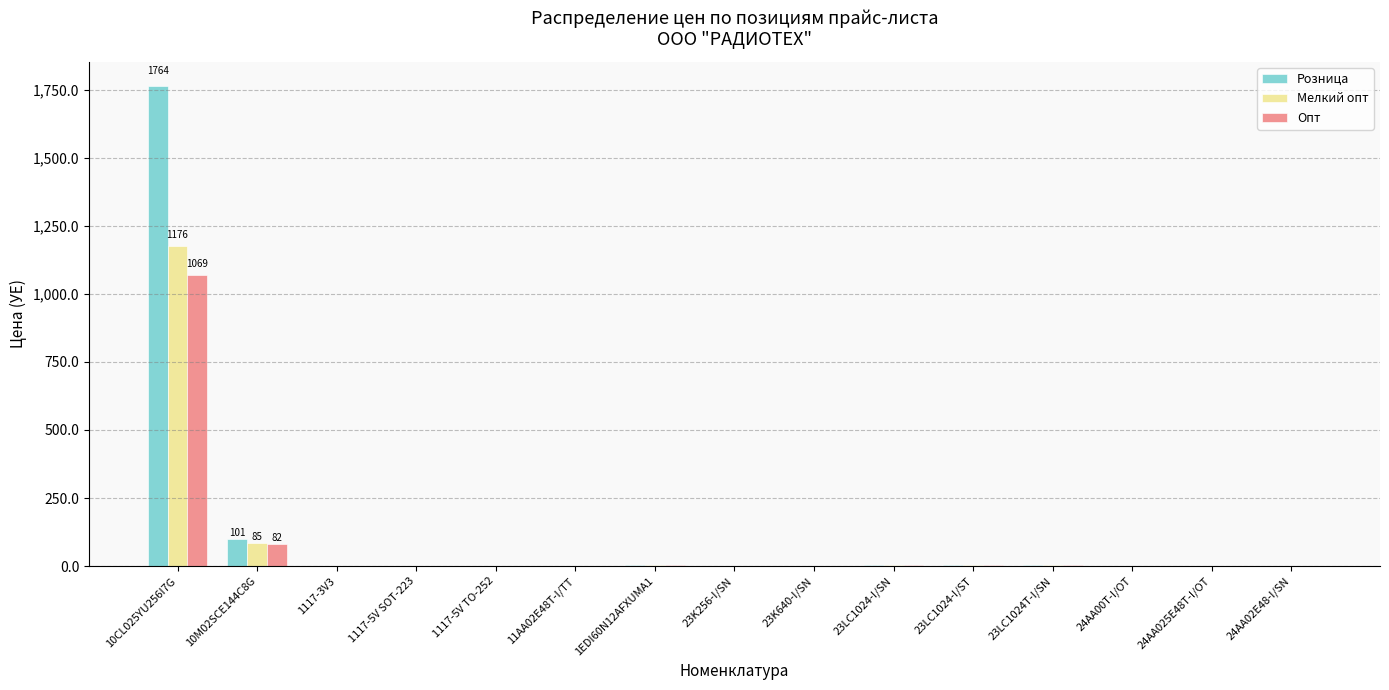

At which category does the chart reach its peak across all series?

10CL025YU256I7G